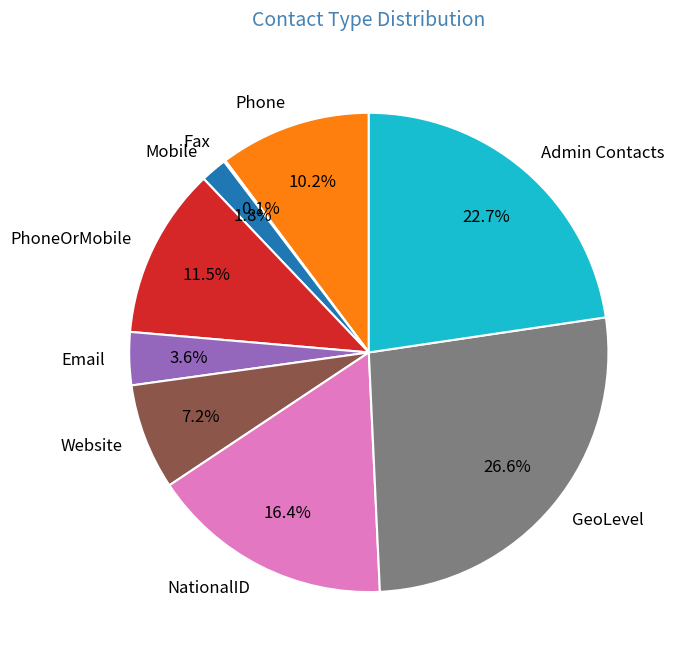

To the nearest percent, what is the difference between the Mobile and Admin Contacts slice percentages?

21%